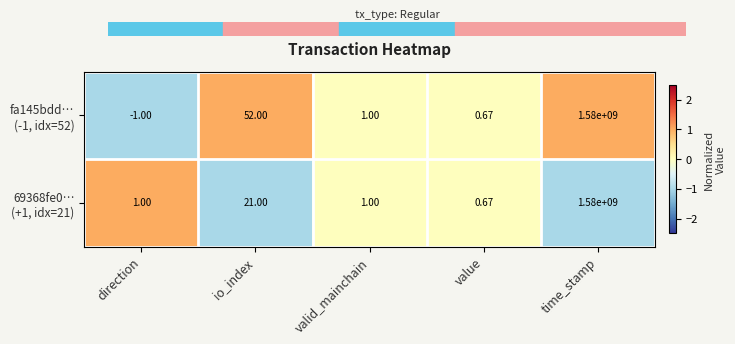

At which category does the chart reach its peak across all series?

time_stamp